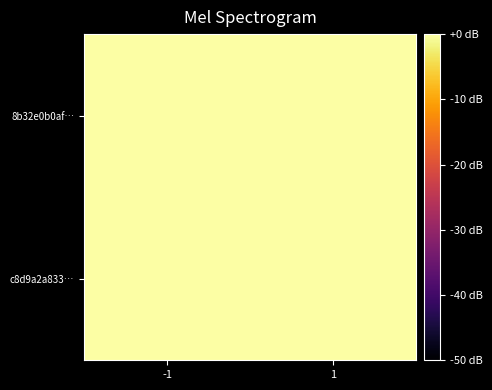

Reading right to left, transcribe all the data shown in this chart.

8b32e0b0af…: 1=-0.0	-1=0.0
c8d9a2a833…: 1=-0.0	-1=-0.0